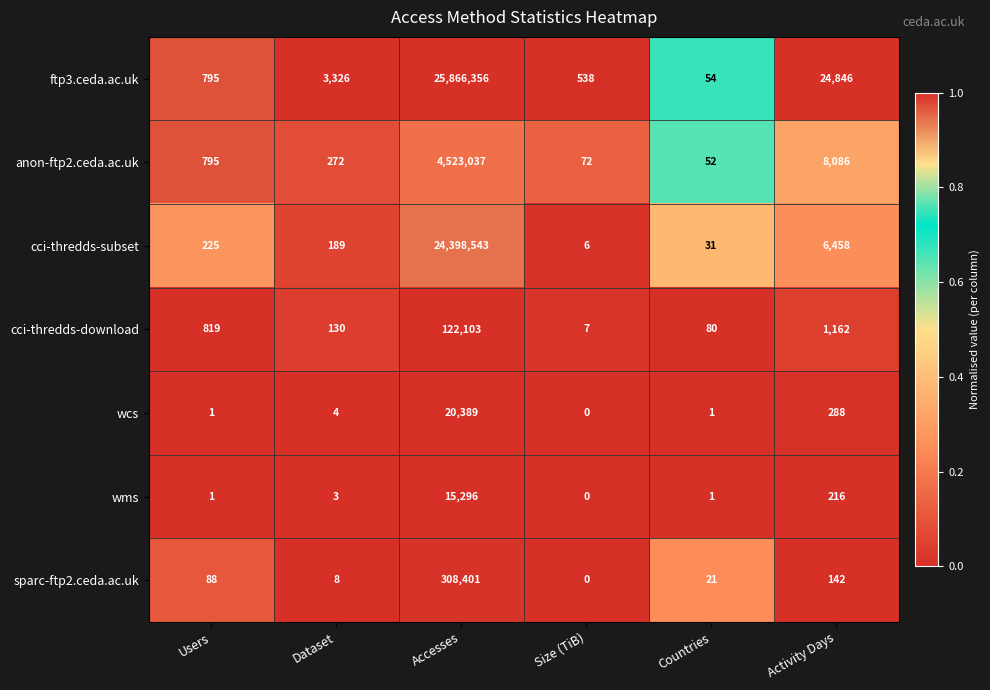

What is the difference between the maximum and minimum values in the wms series?

15296